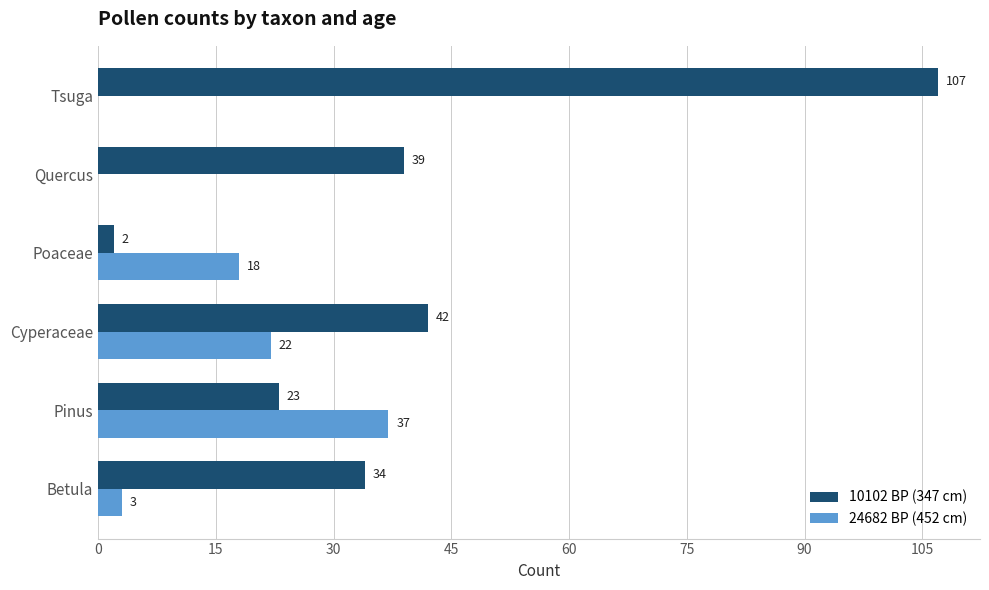

What is the sum of the 10102 BP (347 cm) values at Tsuga and Cyperaceae?

149